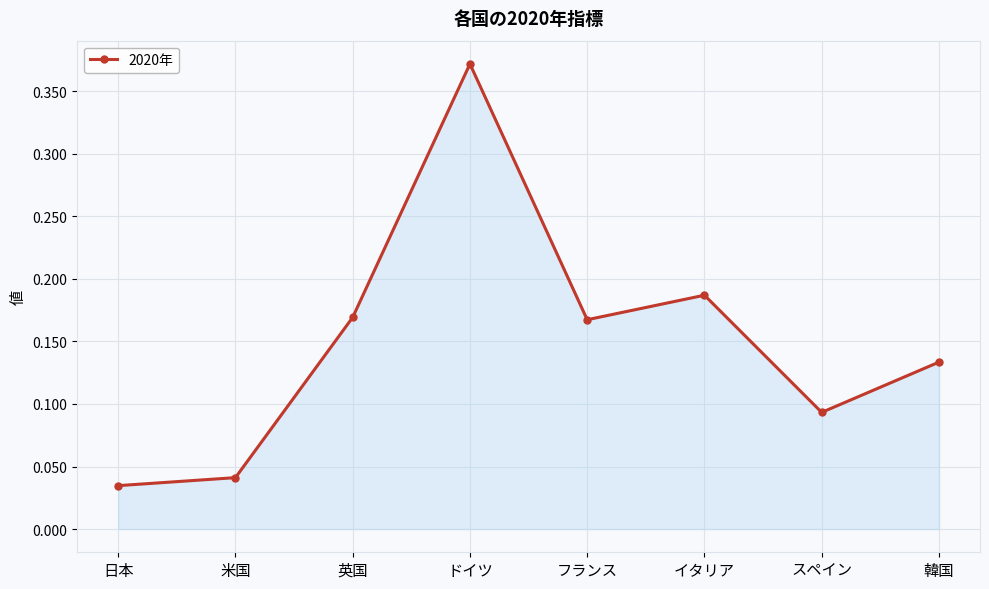

Where is the first local minimum?

フランス